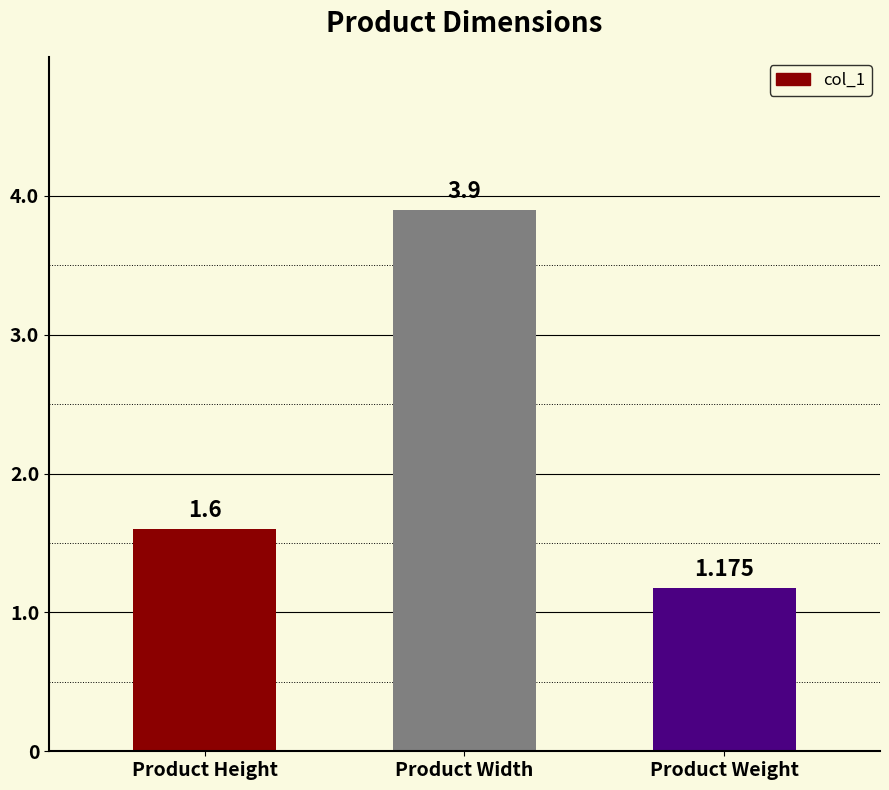

What is the difference between the maximum and minimum values?

2.7